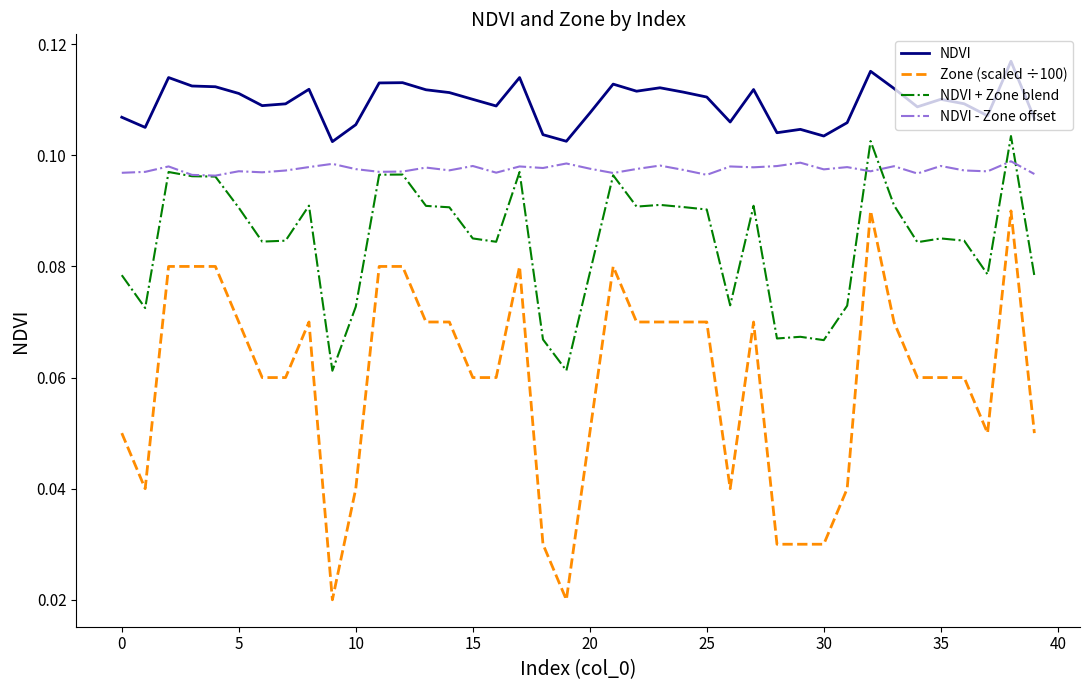

Which series has the widest spread of values?

Zone (scaled ÷100)